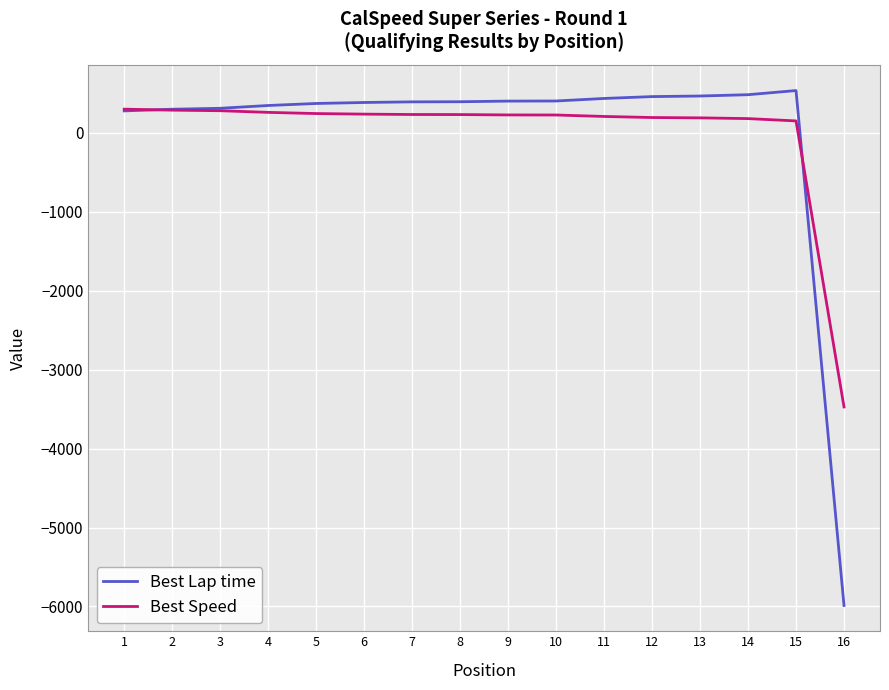

What is the highest value of the Best Lap time series?

537.4